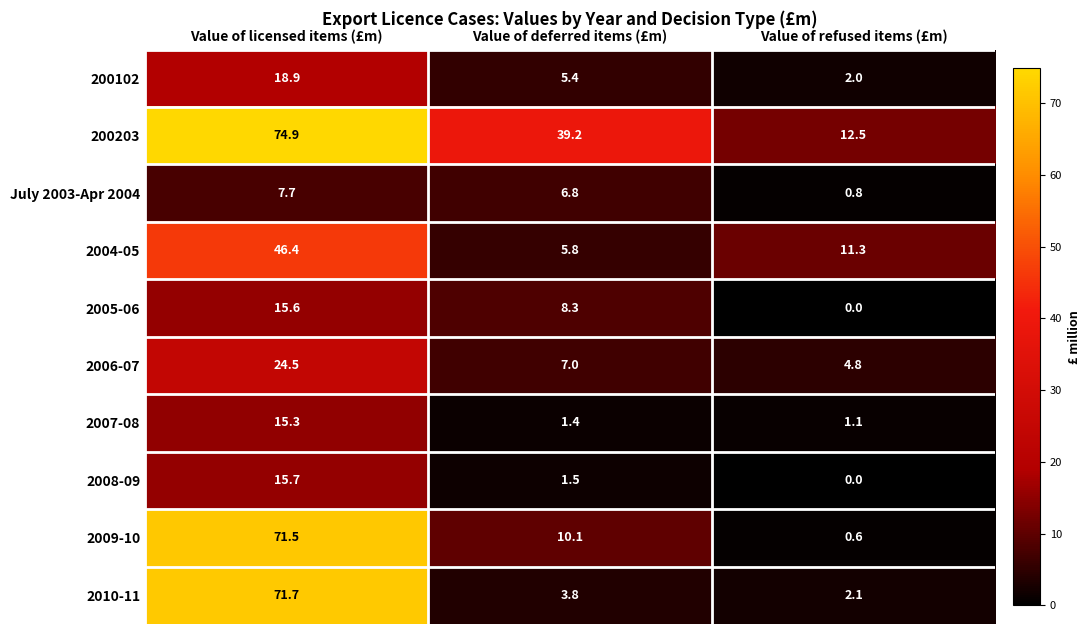

Rank the categories by 200203 value from lowest to highest.

Value of refused items (£m), Value of deferred items (£m), Value of licensed items (£m)